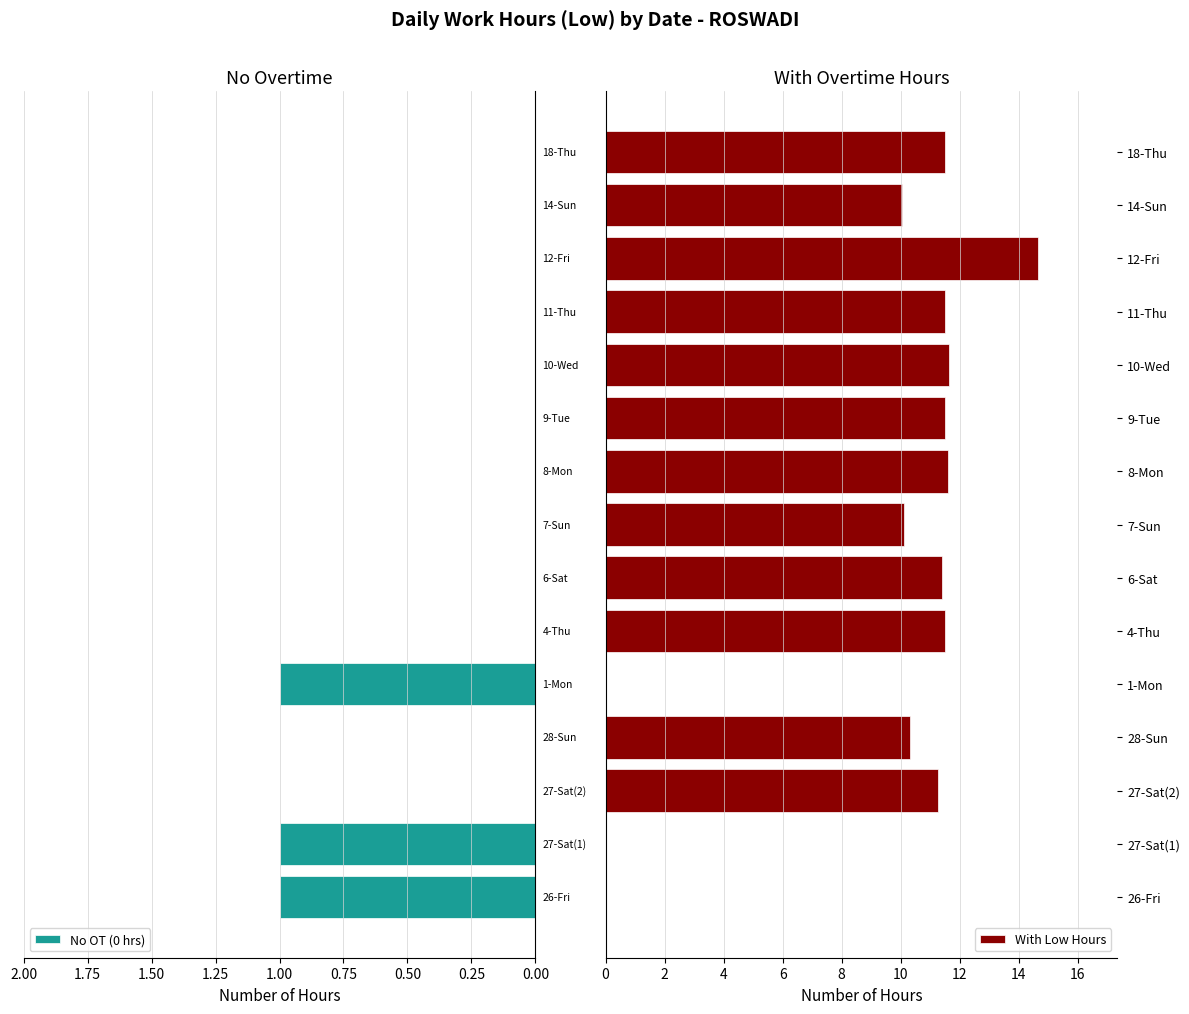

Is it true that With Low Hours equals 2.6 at 18-Thu?

False